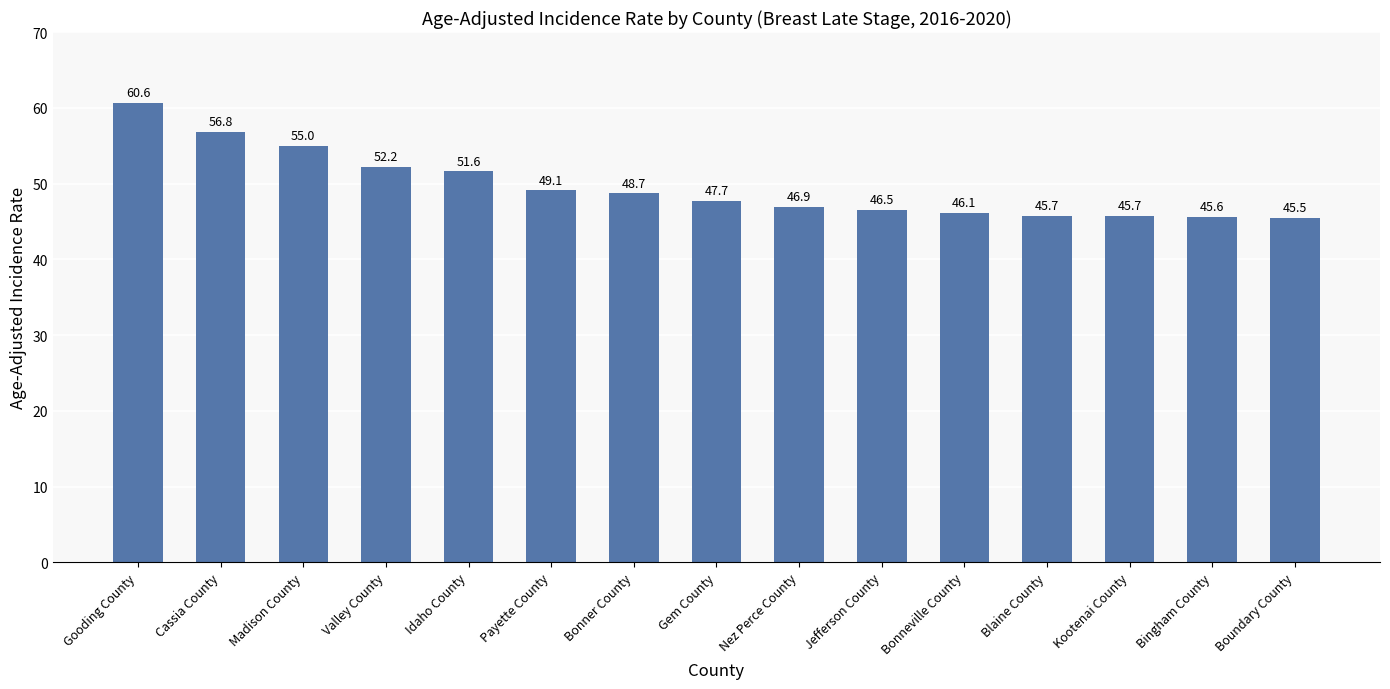

What is the sum of all values?

743.7